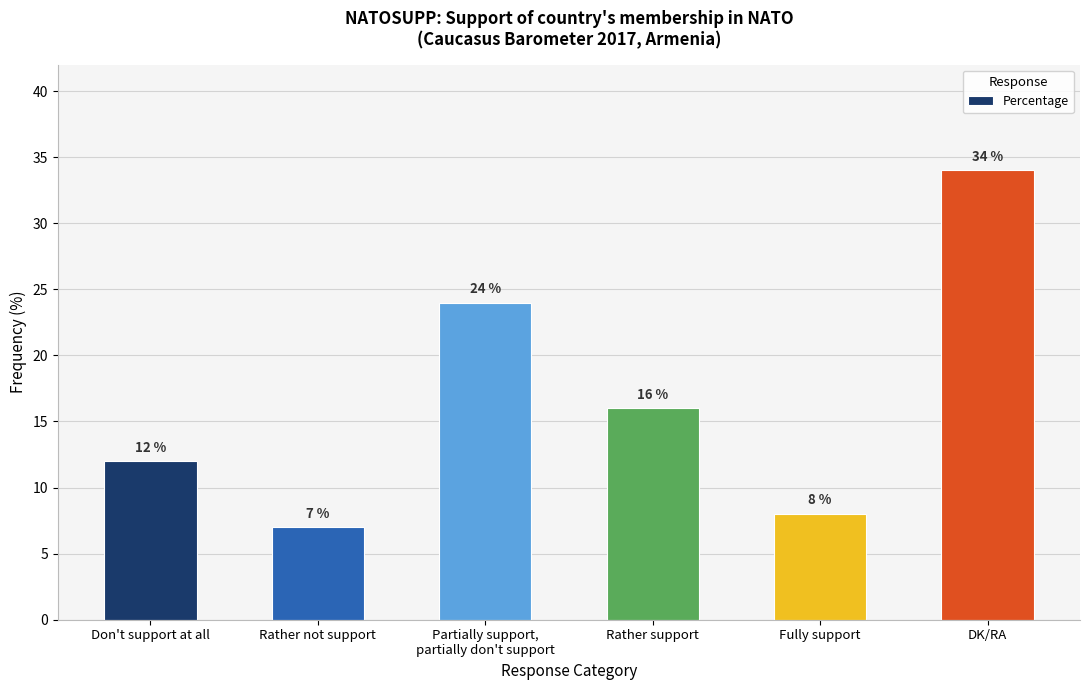

List the labels in order of value, smallest first.

Rather not support, Fully support, Don't support at all, Rather support, Partially support,
partially don't support, DK/RA